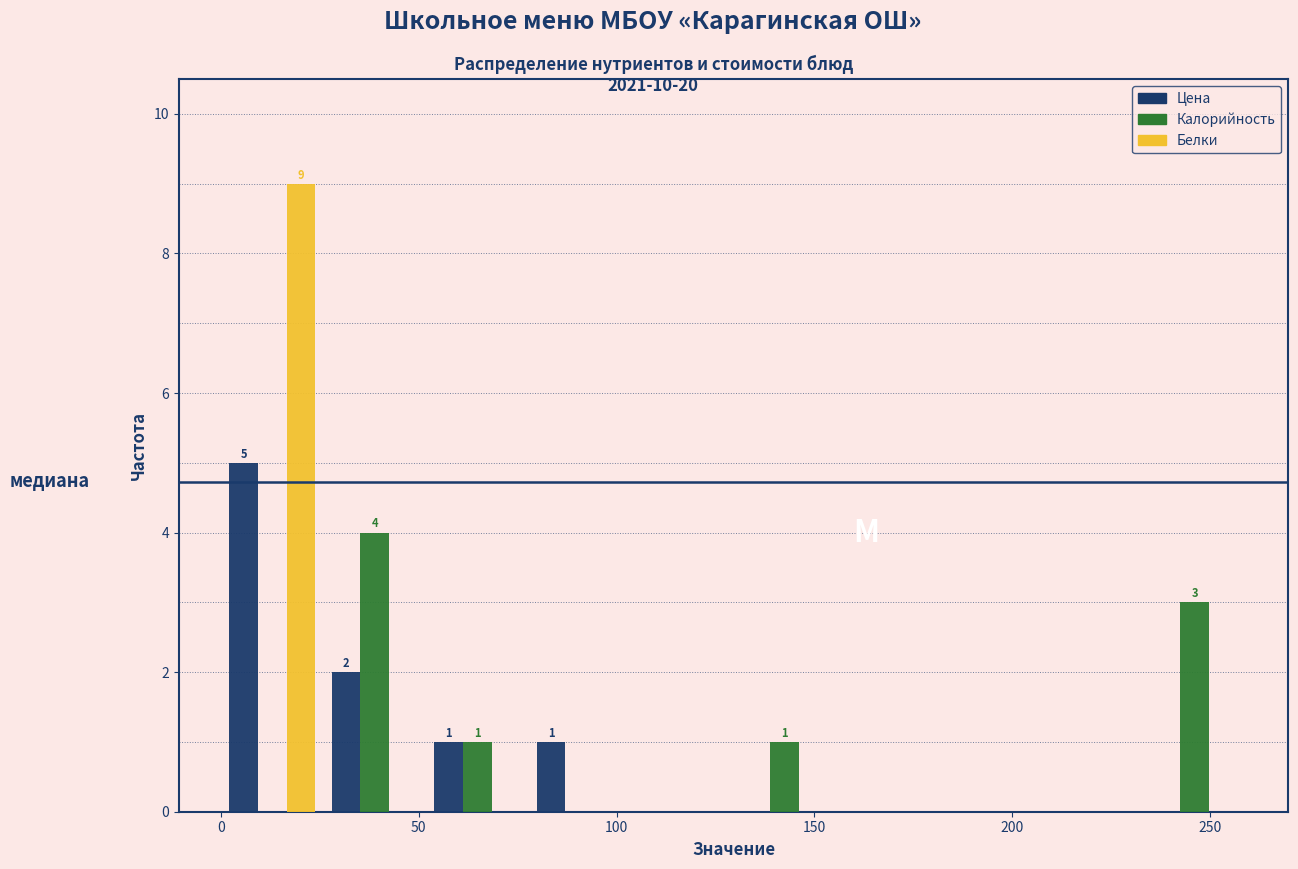

In the Белки series, which range on the x-axis has the tallest bar?

0 to 25